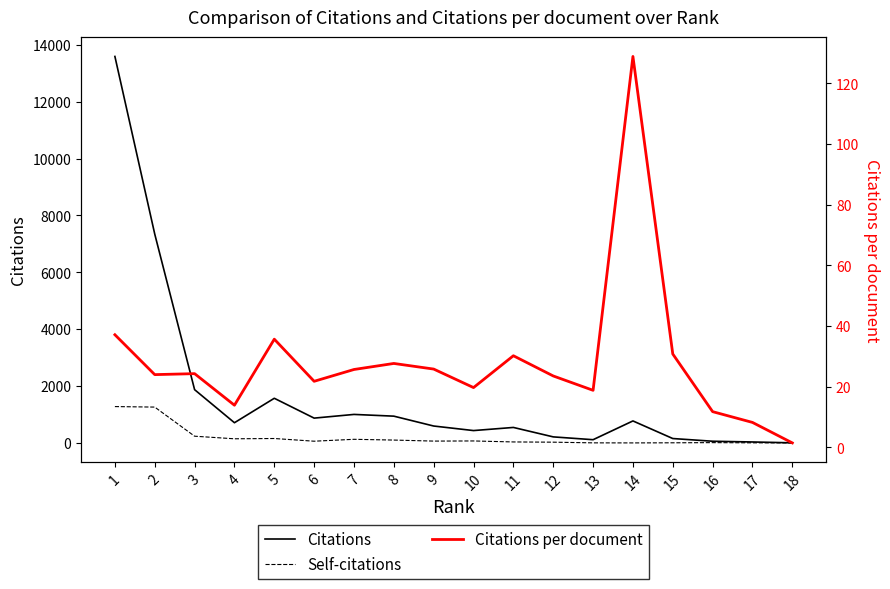

At how many categories does at least one series exceed 6861?

2